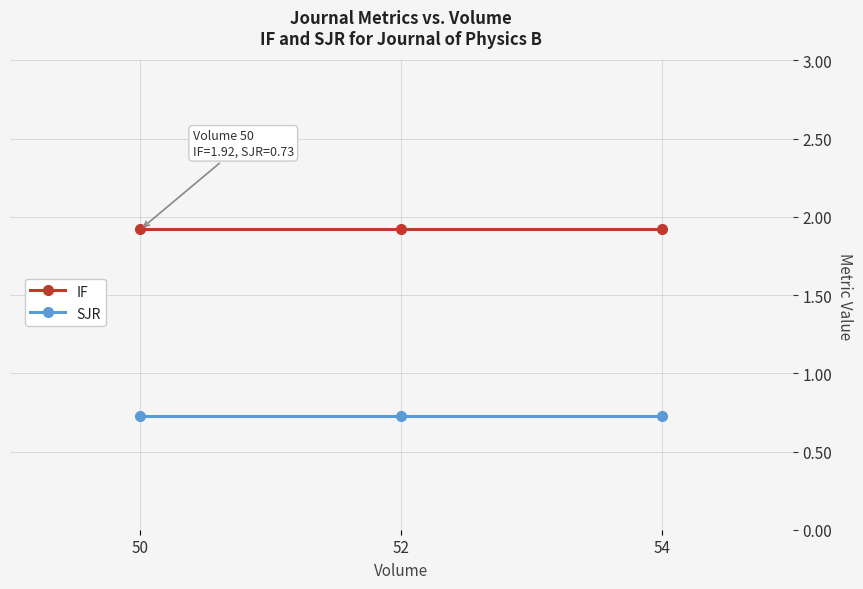

Which series has the largest total across all categories?

IF